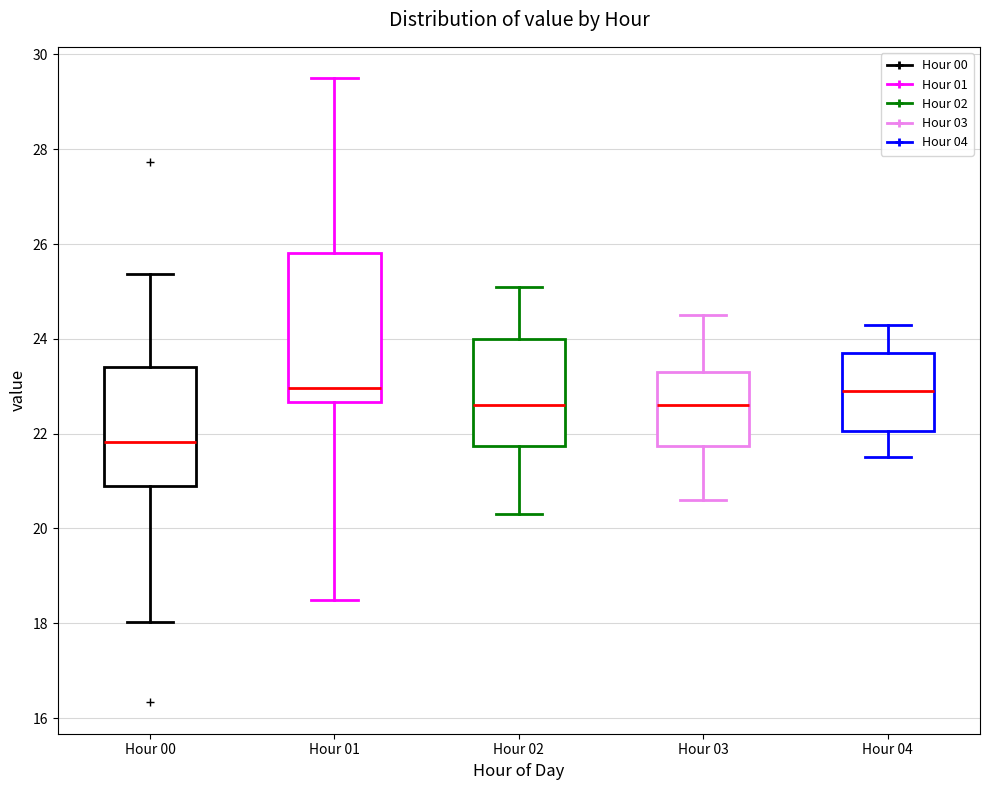

Reading left to right, read every box against the y-axis: the position of its median line, the range the box covers, and the ends of its whiskers. The values are not printed on the chart, so give them approximately, as read against the axis.

Hour 00: median 21.8, box 21.0 to 23.4, whiskers 18.0 to 25.4
Hour 01: median 23.0, box 22.6 to 25.8, whiskers 18.6 to 29.6
Hour 02: median 22.6, box 21.8 to 24.0, whiskers 20.4 to 25.2
Hour 03: median 22.6, box 21.8 to 23.4, whiskers 20.6 to 24.6
Hour 04: median 23.0, box 22.0 to 23.8, whiskers 21.6 to 24.4